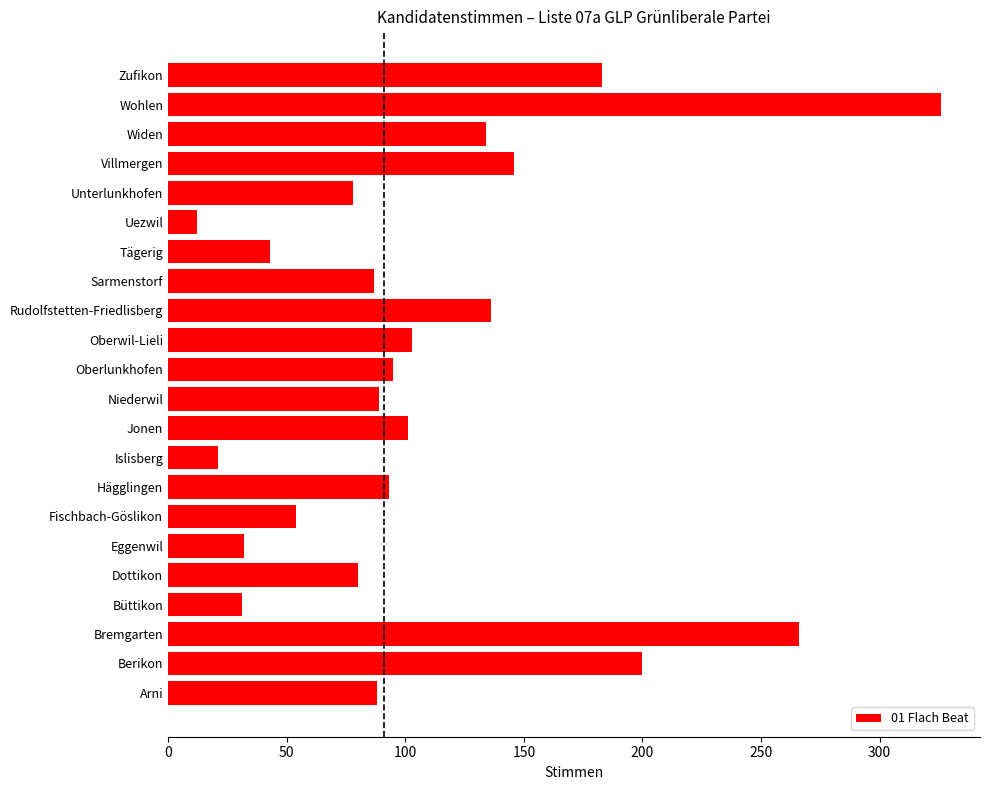

Approximately how many times larger is the value at Unterlunkhofen compared to Eggenwil?

2.4